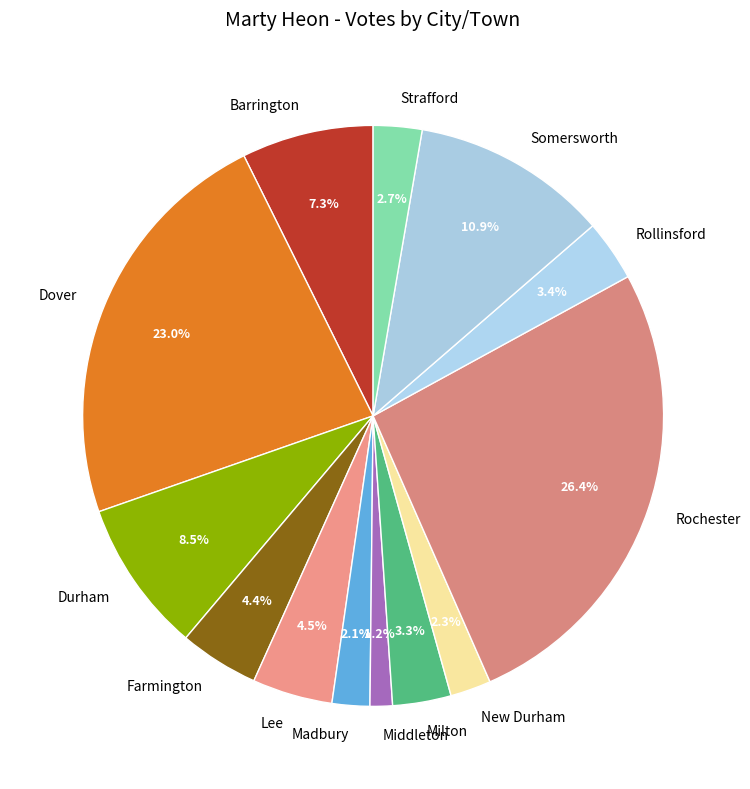

Is it true that Rollinsford is 3% of the pie?

True